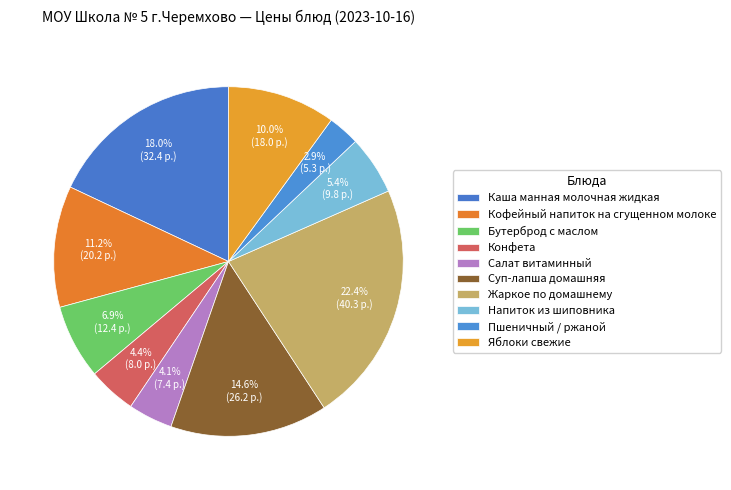

Count the number of slices in the pie.

10